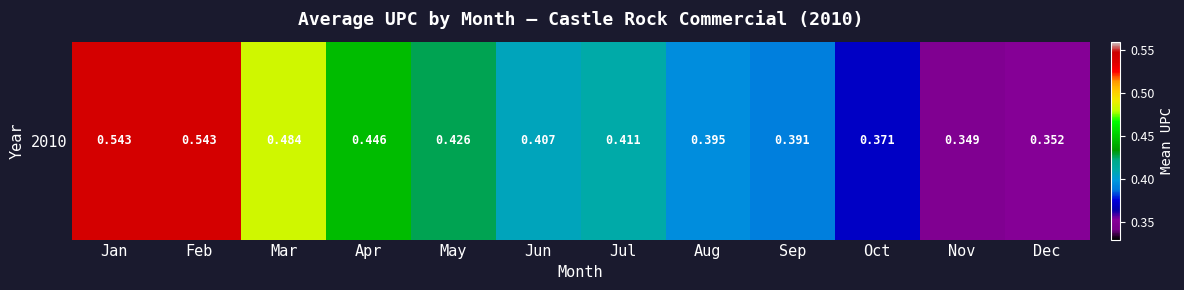

The chart shows a value of 0.2 at Dec. True or false?

False